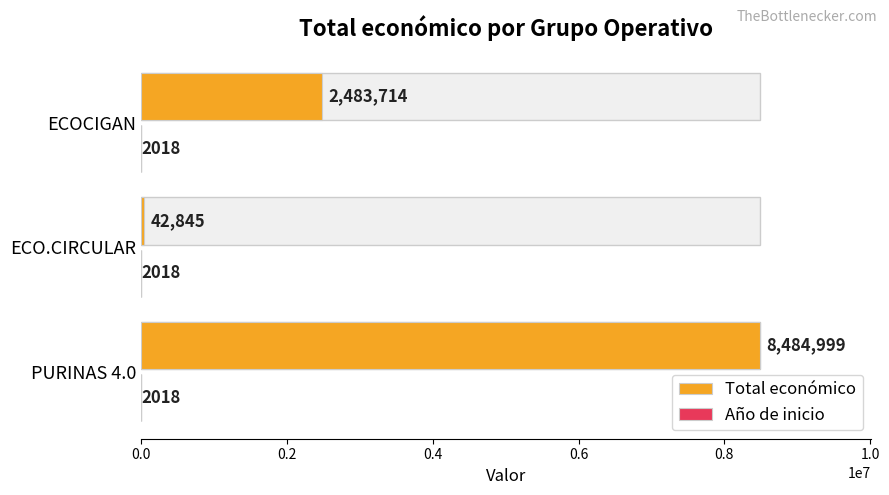

What is the greatest value displayed?

8484999.0